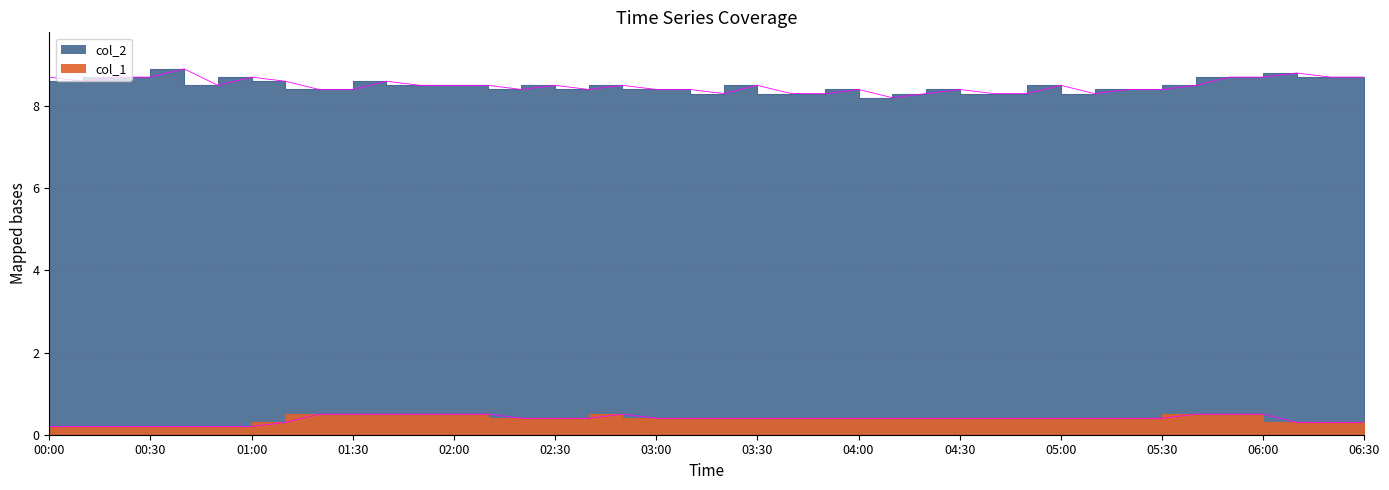

Count the number of data series in this chart.

2